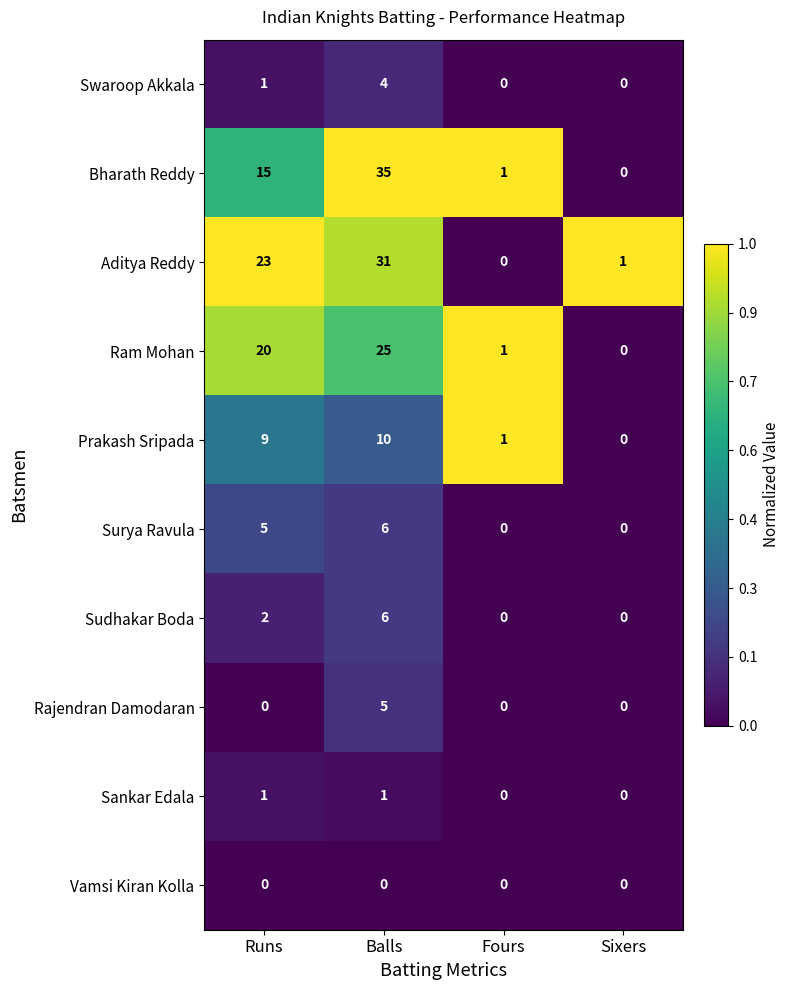

What is the total value across all series at Balls?

123